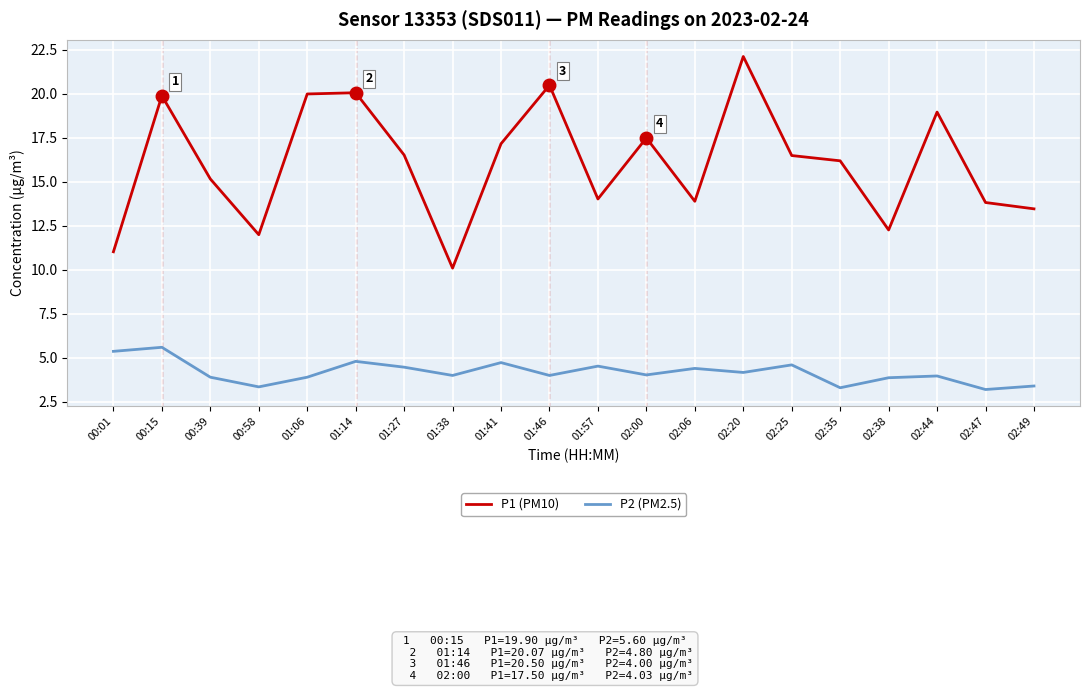

What are all the series names shown in the legend?

P1 (PM10), P2 (PM2.5)